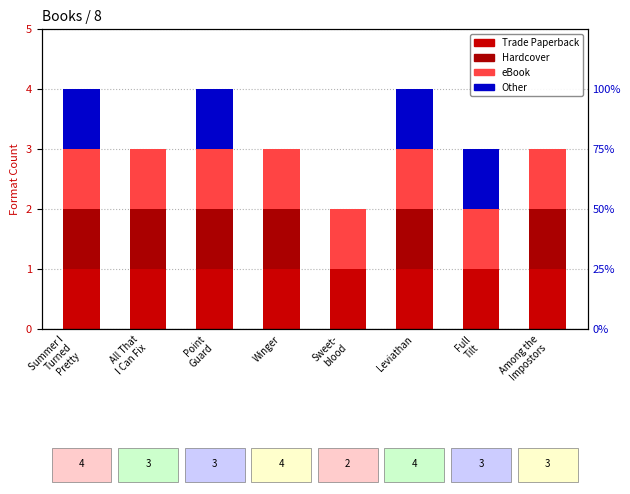

Rank the series at Sweet-
blood from lowest to highest value.

Hardcover, Other, Trade Paperback, eBook